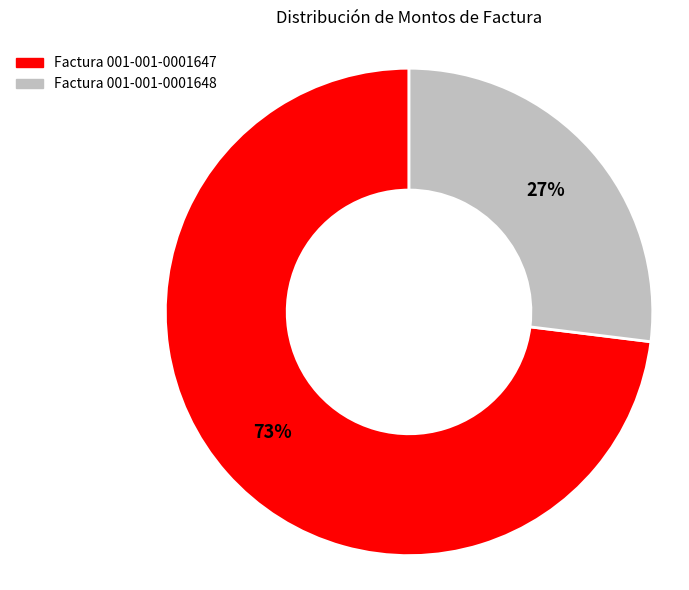

Does Factura 001-001-0001647 represent more than half of the total?

Yes